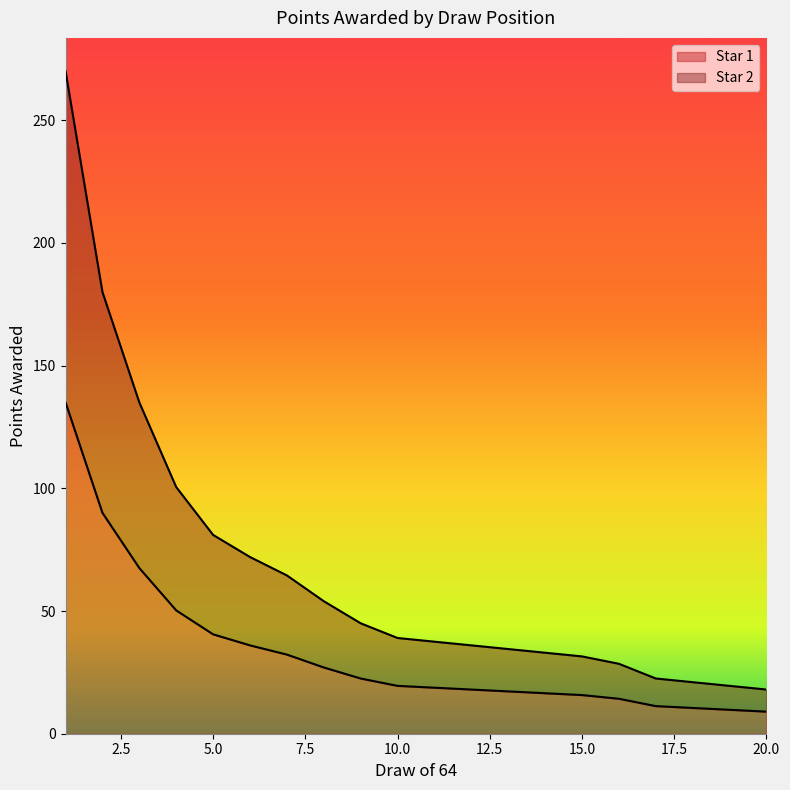

True or false: Star 1 and Star 2 cross at least once.

False